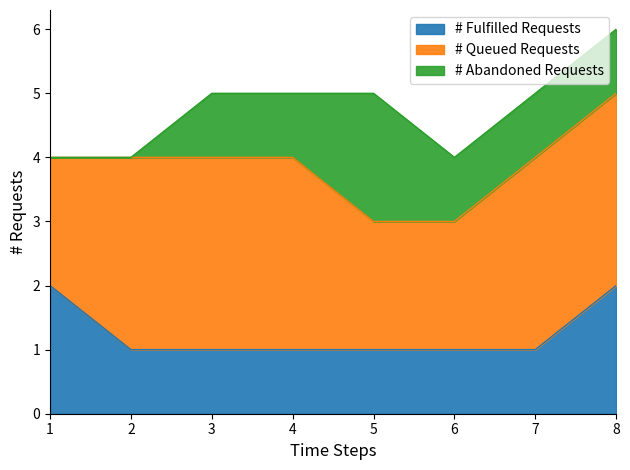

What is the value of the # Abandoned Requests point at the 5th from the left?

2